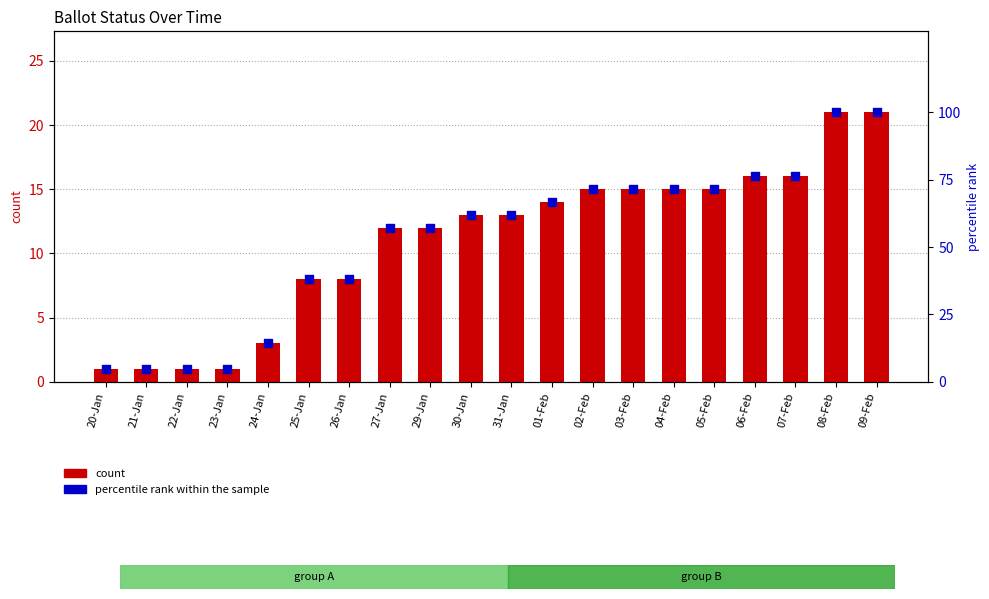

Which series contains the lowest Y value?

count